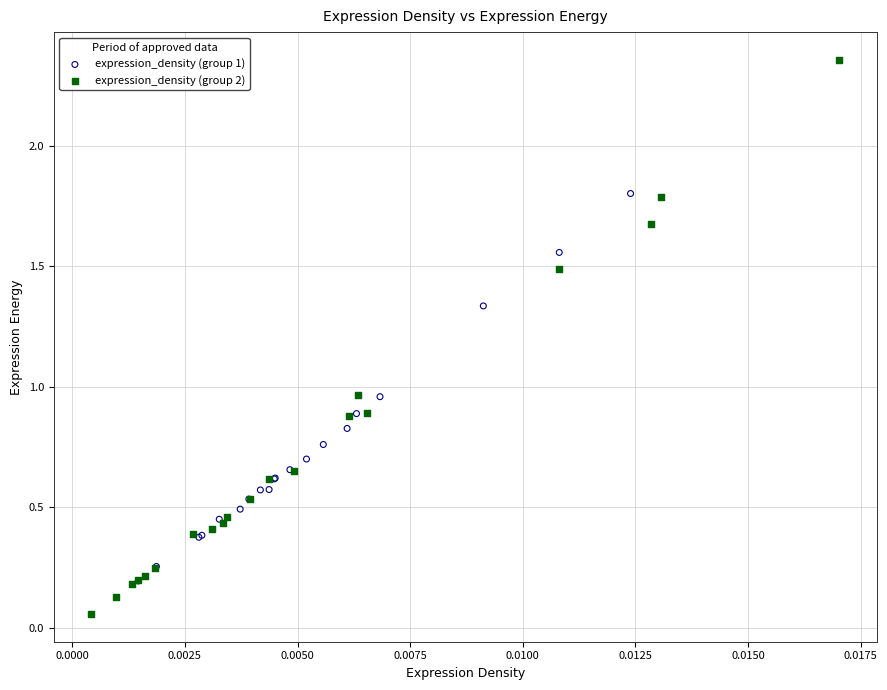

Which series has the largest Y range (max minus min)?

expression_density (group 2)